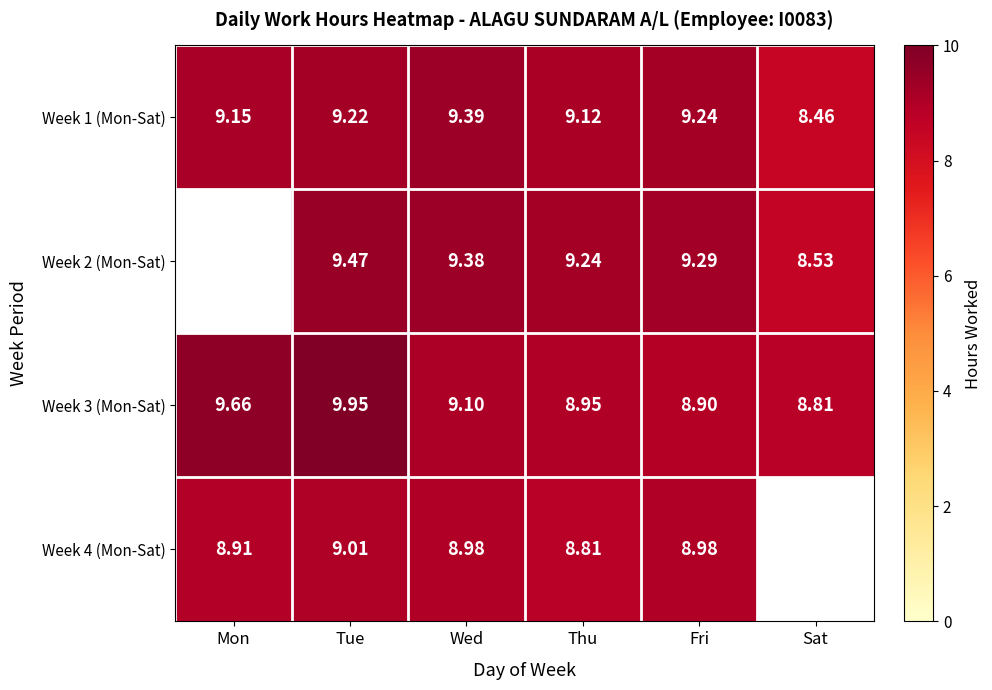

Where does the Week 1 (Mon-Sat) series first go above 9?

Mon